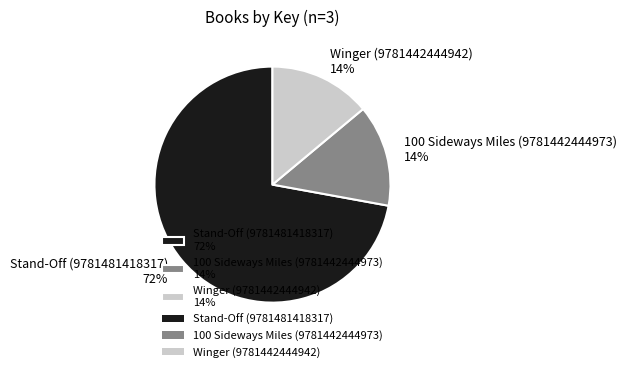

Which category has the biggest portion of the pie?

Stand-Off (9781481418317)